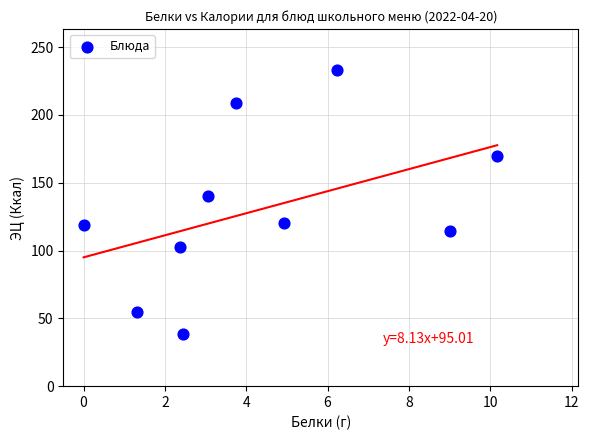

What Y value in the scatter plot is closest to 136?

140.2